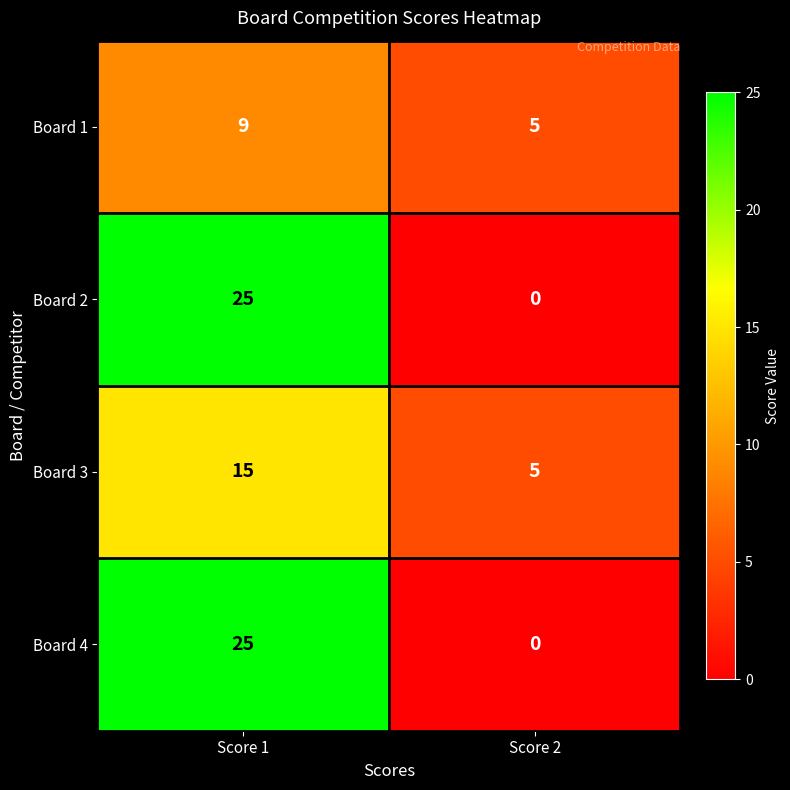

What is the difference between the highest and lowest values at Score 2?

5